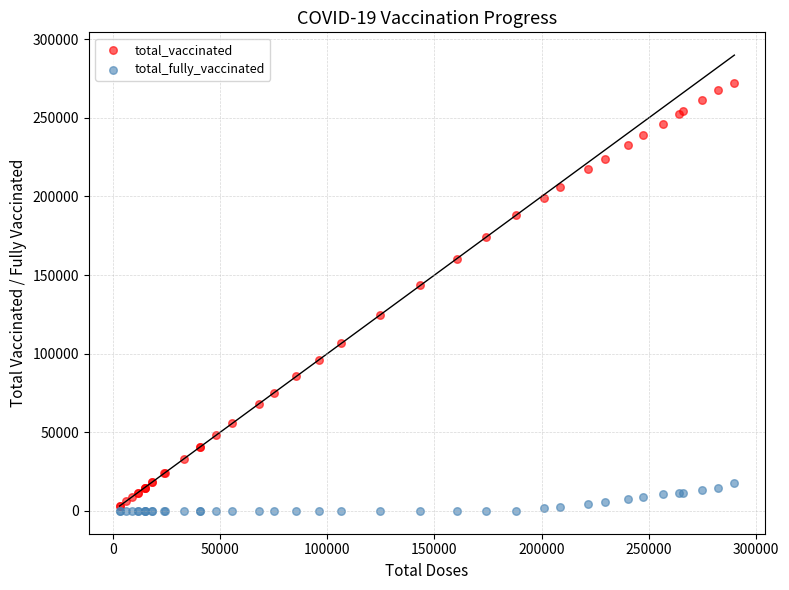

In the total_vaccinated series, what Y value is closest to 137630?

143401